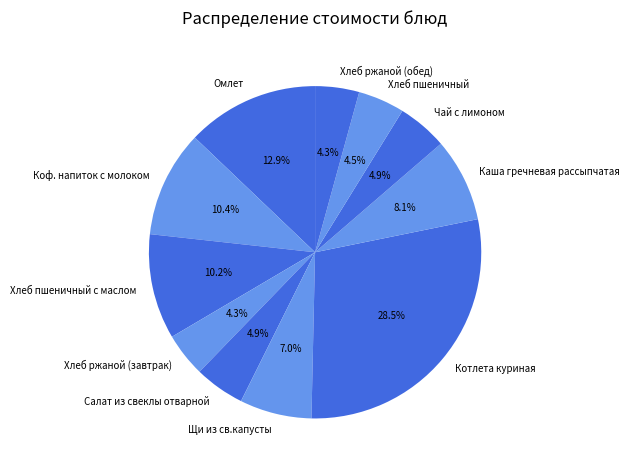

Is the sum of Щи из св.капусты and Хлеб ржаной (обед) greater than half?

No